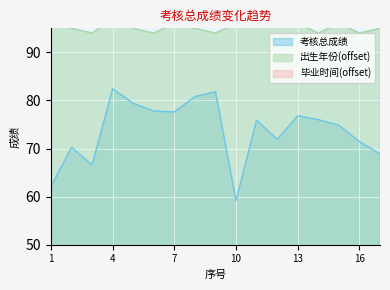

True or false: 出生年份 and 考核总成绩 cross at least once.

False